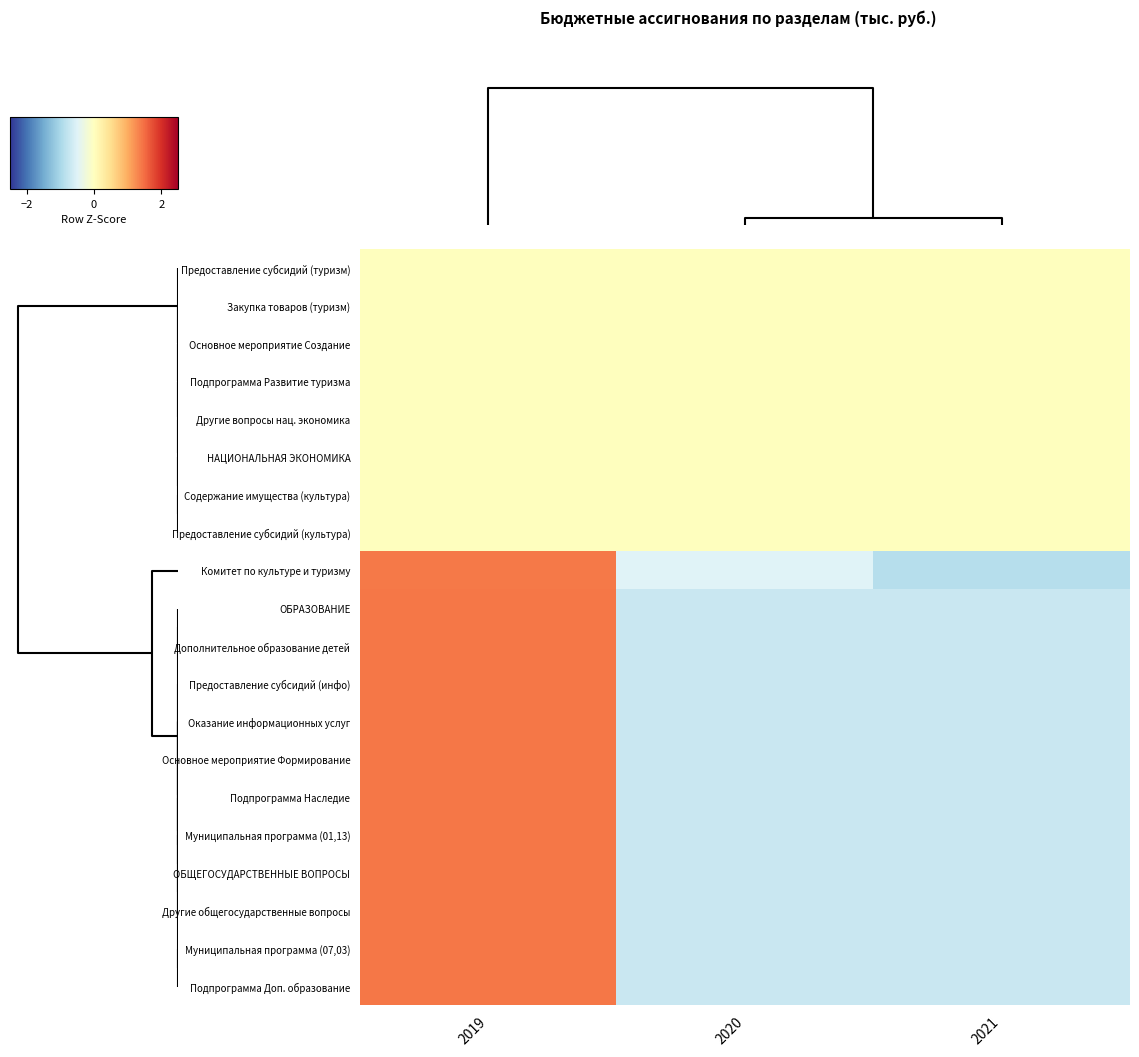

Reading left to right, extract all data points from this chart.

Предоставление субсидий (туризм): 2019=0.0	2020=0.0	2021=0.0
Закупка товаров (туризм): 2019=0.0	2020=0.0	2021=0.0
Основное мероприятие Создание: 2019=0.0	2020=0.0	2021=0.0
Подпрограмма Развитие туризма: 2019=0.0	2020=0.0	2021=0.0
Другие вопросы нац. экономика: 2019=0.0	2020=0.0	2021=0.0
НАЦИОНАЛЬНАЯ ЭКОНОМИКА: 2019=0.0	2020=0.0	2021=0.0
Содержание имущества (культура): 2019=0.0	2020=0.0	2021=0.0
Предоставление субсидий (культура): 2019=0.0	2020=0.0	2021=0.0
Комитет по культуре и туризму: 2019=1.4	2020=-0.5	2021=-0.9
ОБРАЗОВАНИЕ: 2019=1.4	2020=-0.7	2021=-0.7
Дополнительное образование детей: 2019=1.4	2020=-0.7	2021=-0.7
Предоставление субсидий (инфо): 2019=1.4	2020=-0.7	2021=-0.7
Оказание информационных услуг: 2019=1.4	2020=-0.7	2021=-0.7
Основное мероприятие Формирование: 2019=1.4	2020=-0.7	2021=-0.7
Подпрограмма Наследие: 2019=1.4	2020=-0.7	2021=-0.7
Муниципальная программа (01,13): 2019=1.4	2020=-0.7	2021=-0.7
ОБЩЕГОСУДАРСТВЕННЫЕ ВОПРОСЫ: 2019=1.4	2020=-0.7	2021=-0.7
Другие общегосударственные вопросы: 2019=1.4	2020=-0.7	2021=-0.7
Муниципальная программа (07,03): 2019=1.4	2020=-0.7	2021=-0.7
Подпрограмма Доп. образование: 2019=1.4	2020=-0.7	2021=-0.7